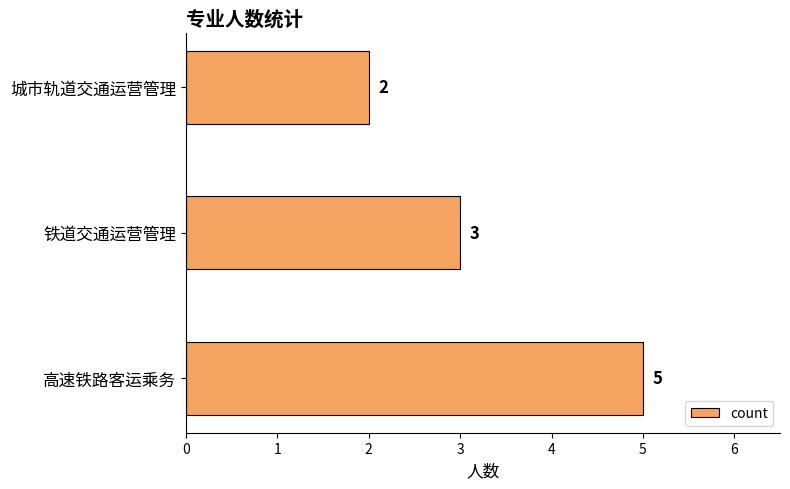

Where is the data nearest to the value 3?

铁道交通运营管理